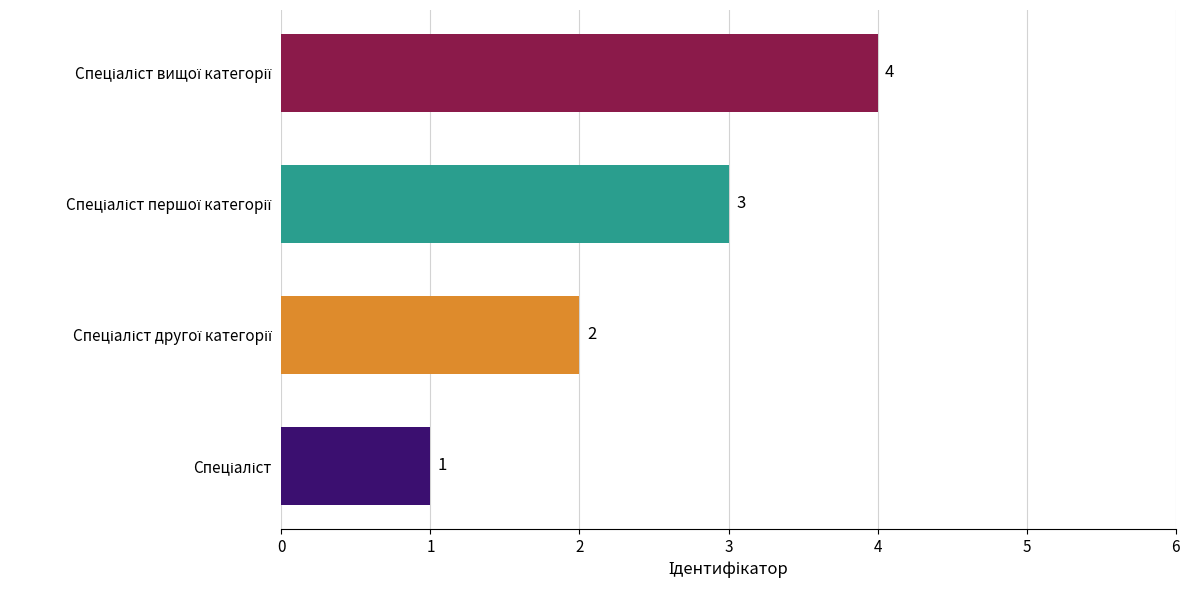

How many values are between 2 and 4?

3